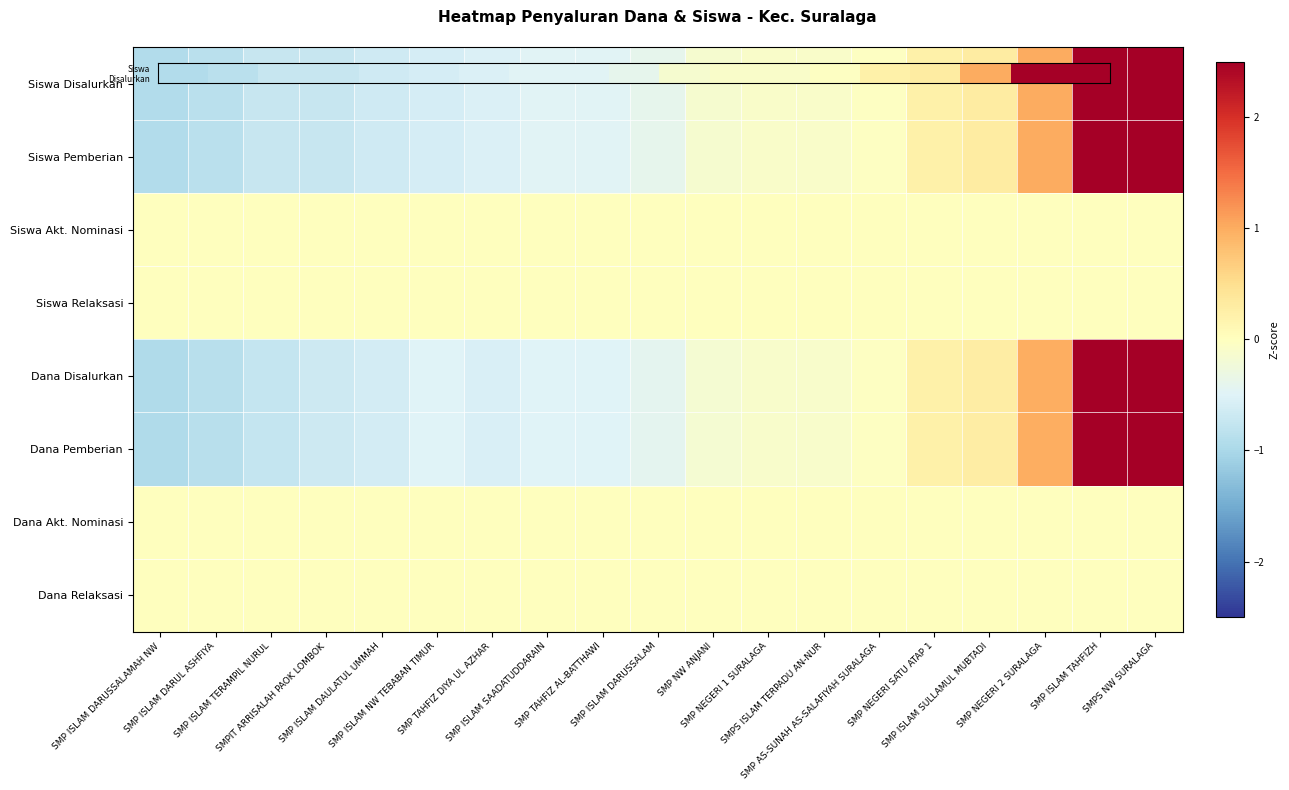

Rank the series by their maximum value, from lowest to highest.

Siswa Akt. Nominasi, Siswa Relaksasi, Dana Akt. Nominasi, Dana Relaksasi, Siswa Disalurkan, Siswa Pemberian, Dana Disalurkan, Dana Pemberian